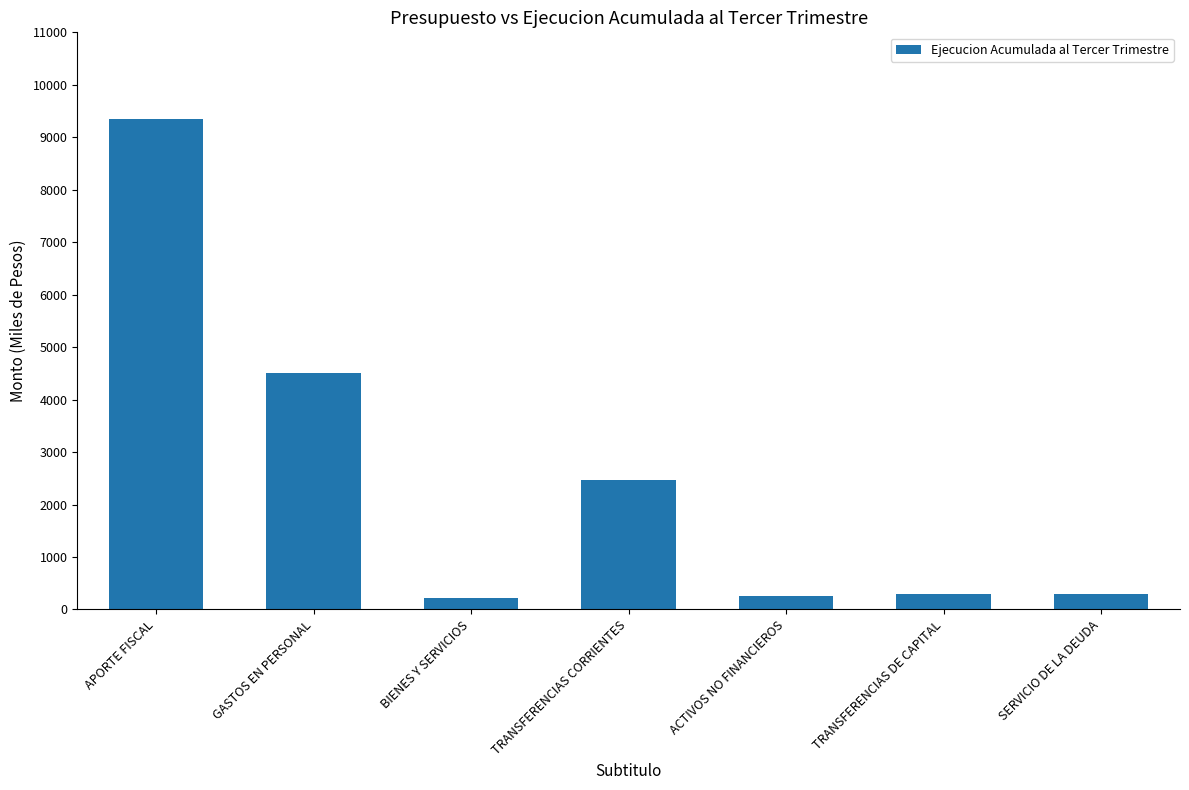

What is the difference between the second highest and second lowest values?

4243